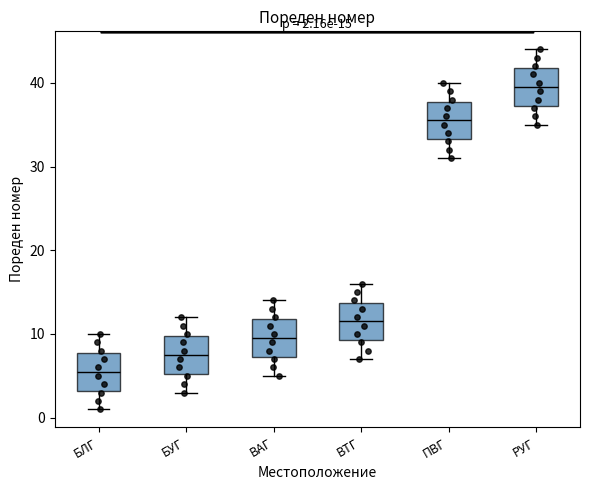

Which box's median line is the highest?

РУГ